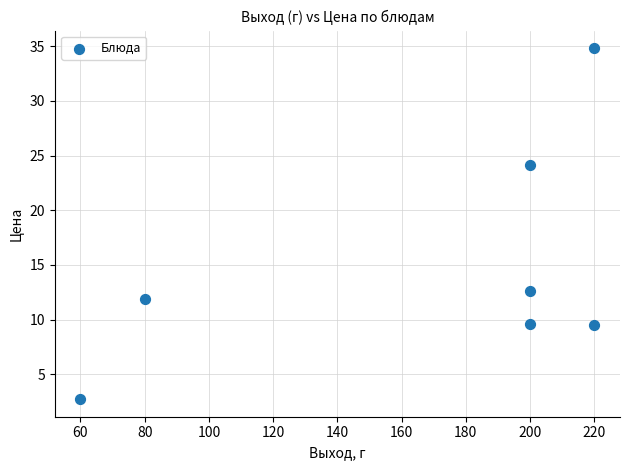

What Y value in the scatter plot is closest to 18?

12.6